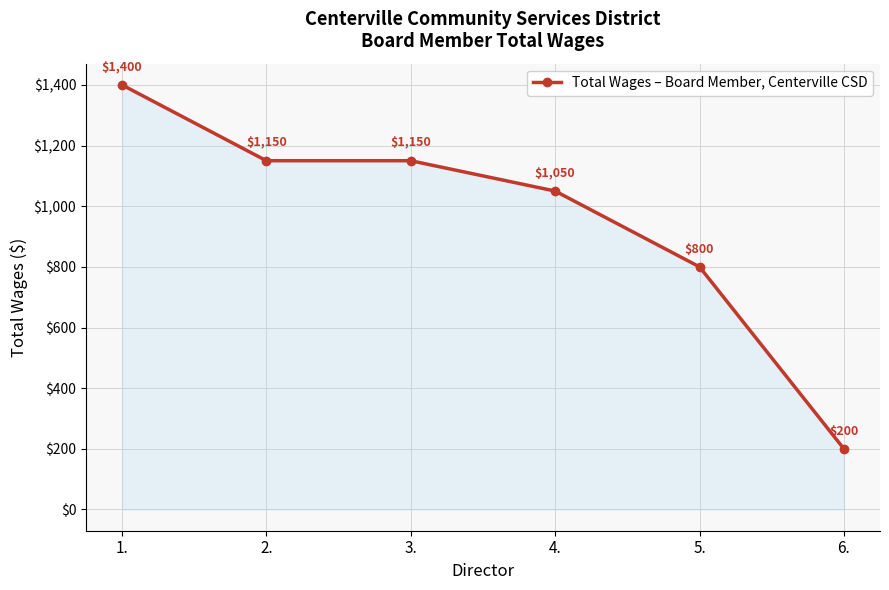

What is the difference between the second highest and minimum values?

950